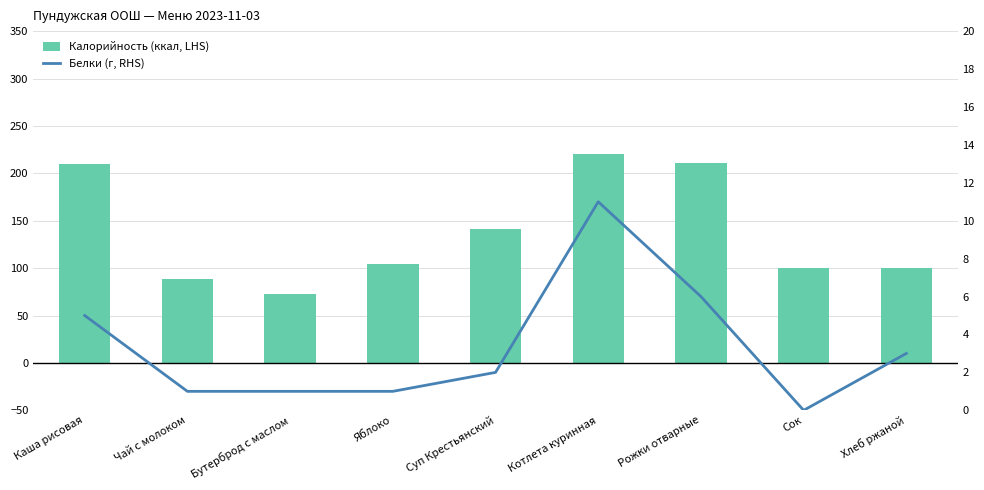

What is the difference between the Белки (г, RHS) values at Хлеб ржаной and Чай с молоком?

2